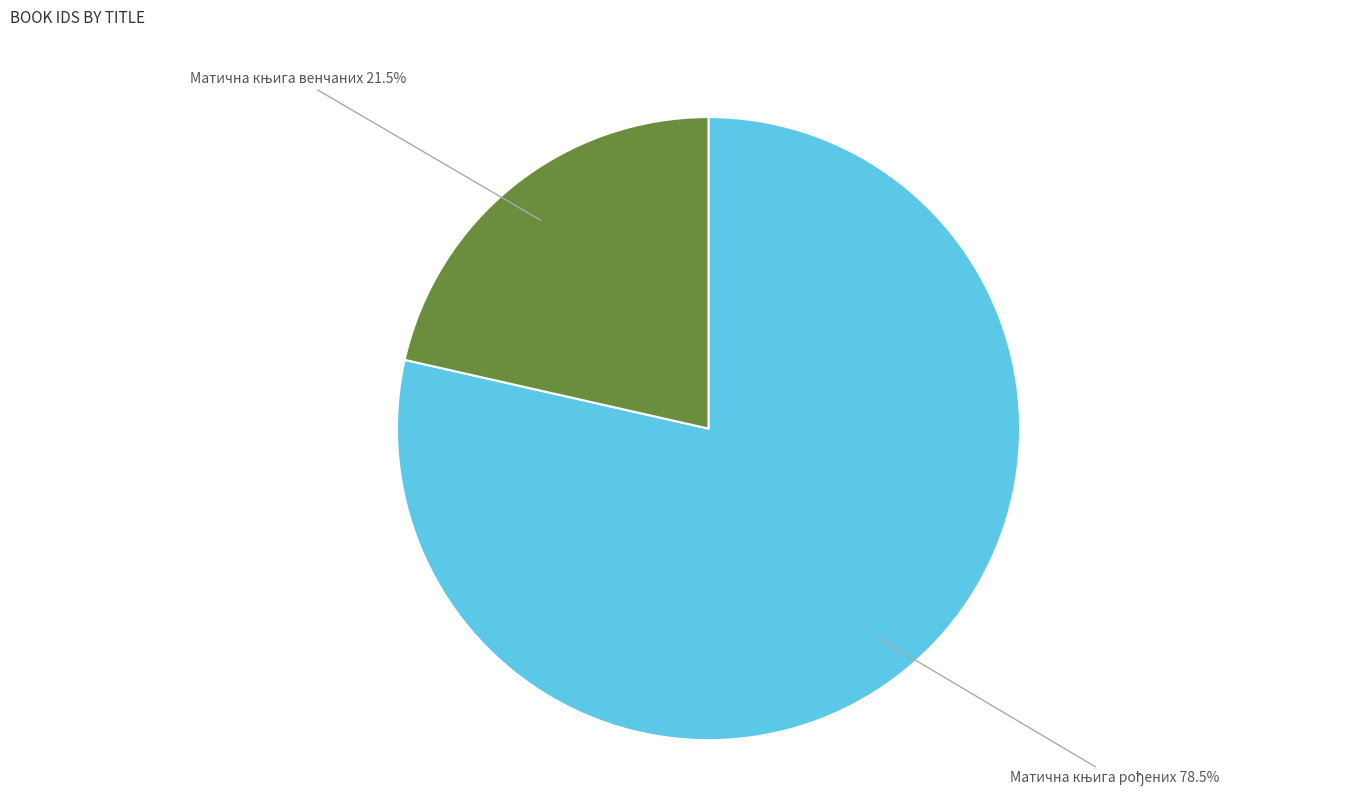

Does any single category account for the majority?

Yes